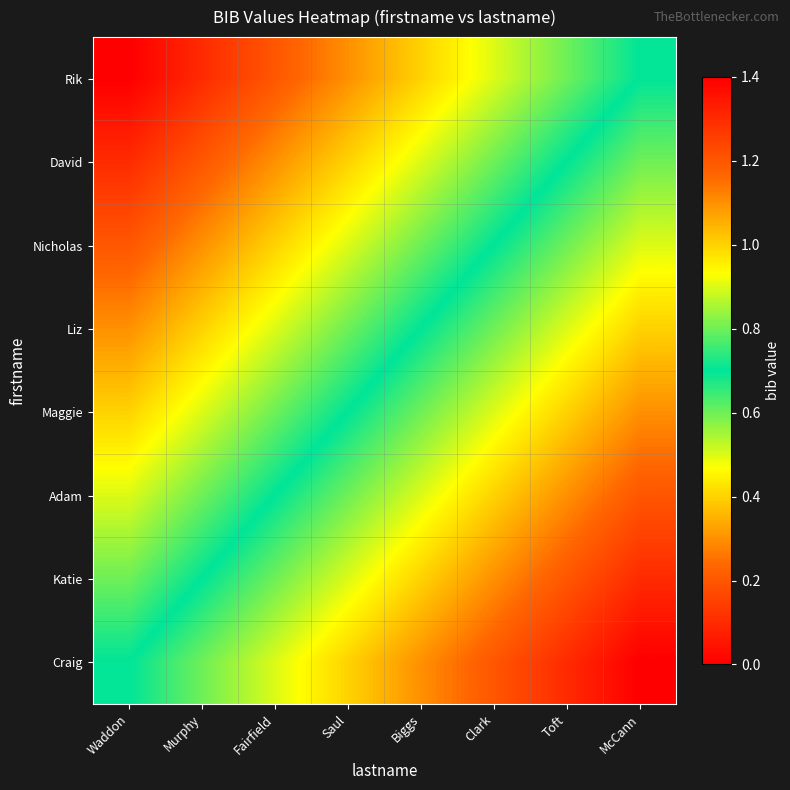

List the series in order of their peak value, lowest first.

Rik, David, Nicholas, Liz, Maggie, Adam, Katie, Craig